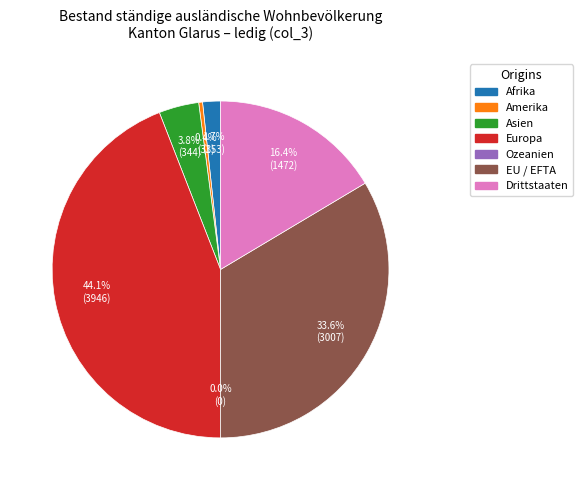

How many segments does this pie chart have?

7